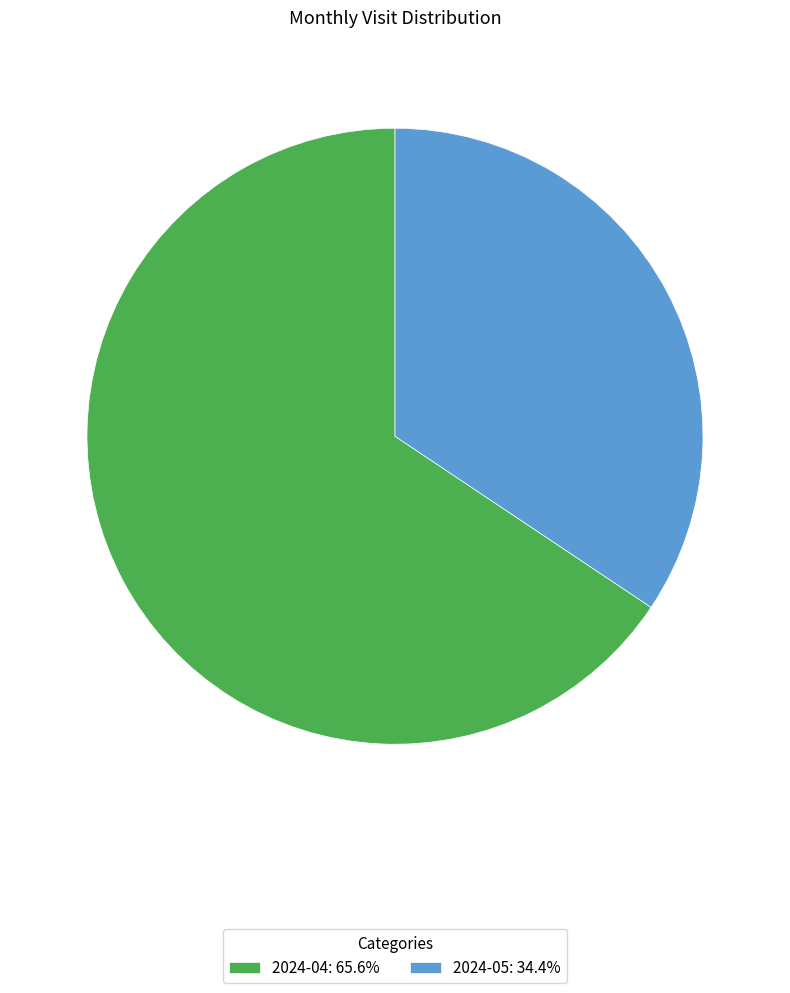

What is the ratio of the value at 2024-04: 65.6% to the value at 2024-05: 34.4%?

1.9